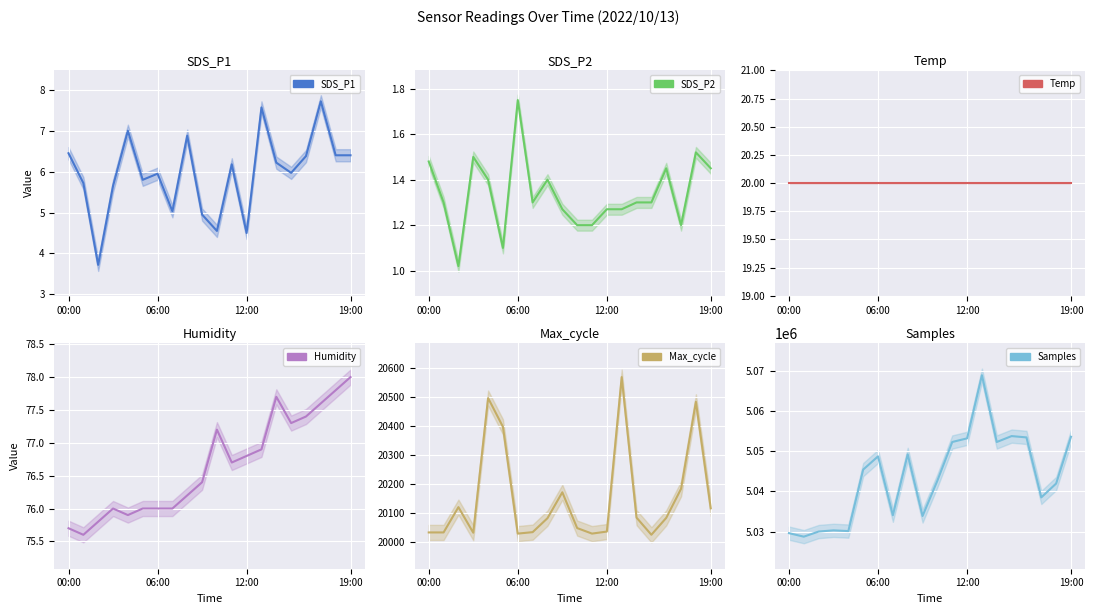

At which label is SDS_P1 closest to 5?

7